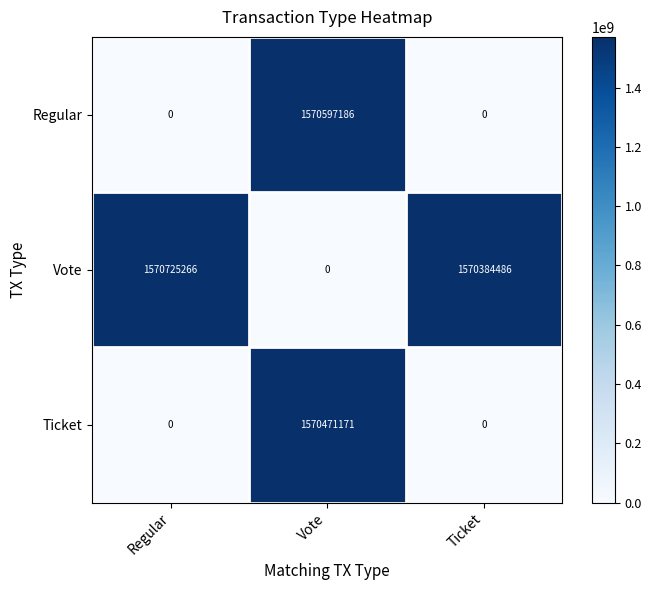

True or false: Ticket has a value of 0 at Regular.

True